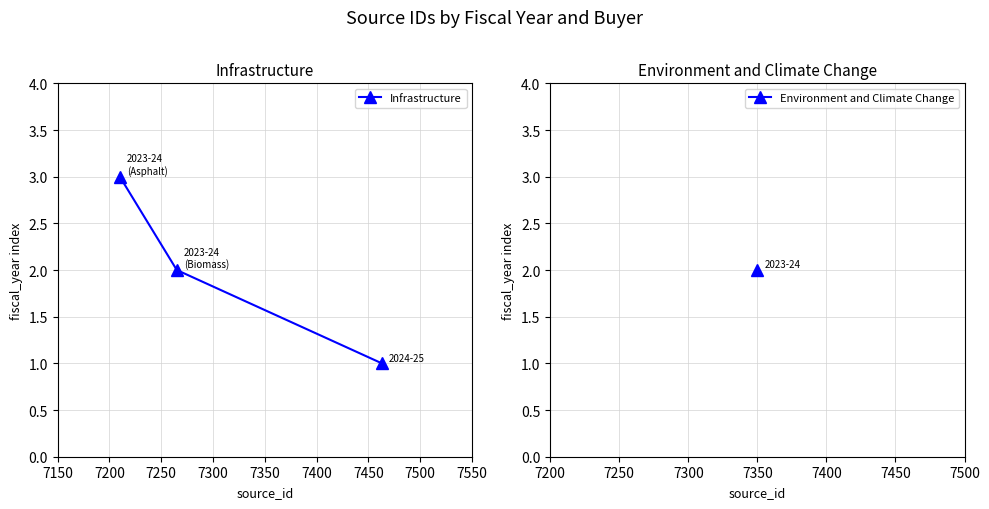

How many lines are shown in the chart?

1